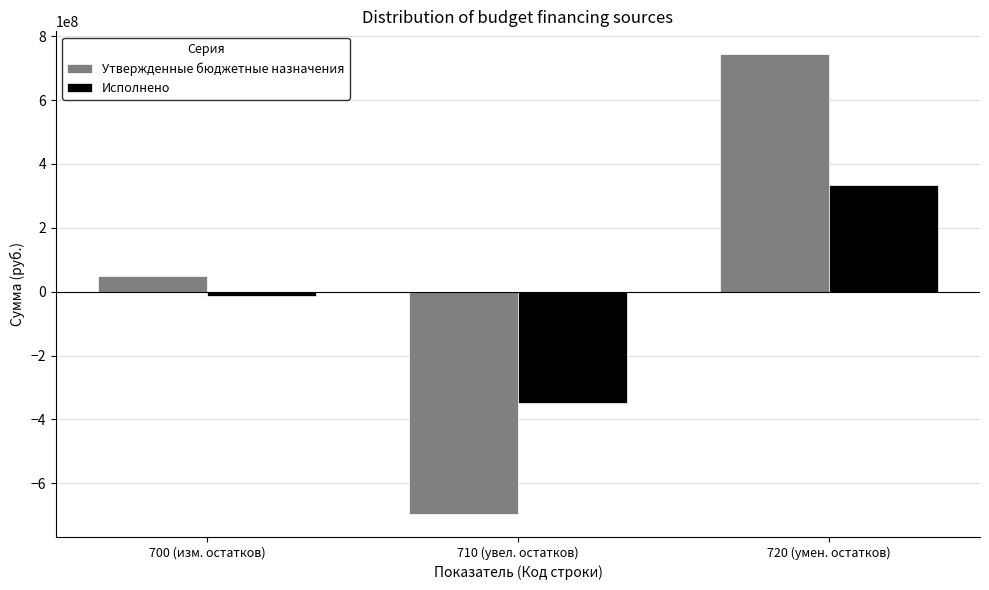

Are the bars grouped side by side (vs. stacked)?

Yes